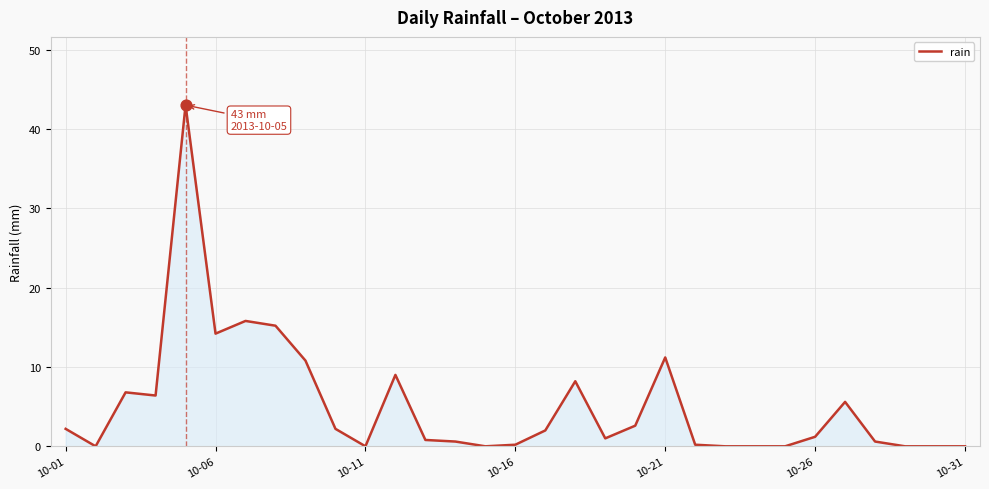

What is the greatest value displayed?

43.0